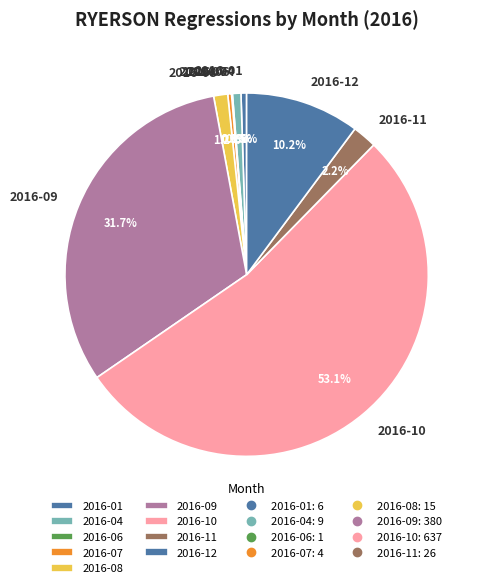

What is the majority slice?

2016-10